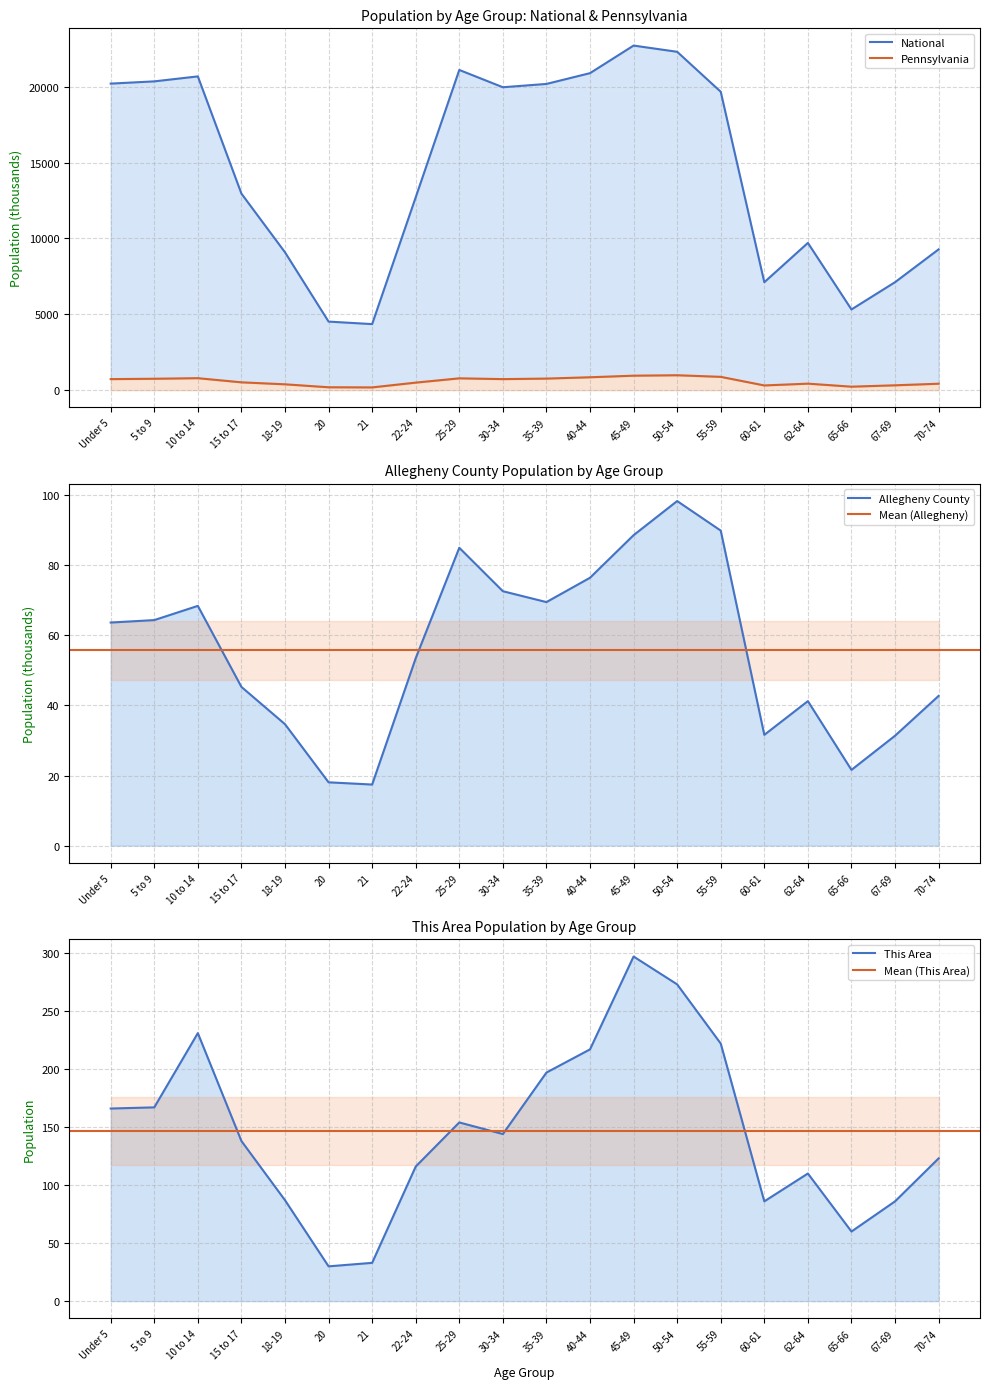

True or false: Allegheny County and National intersect in this chart.

False